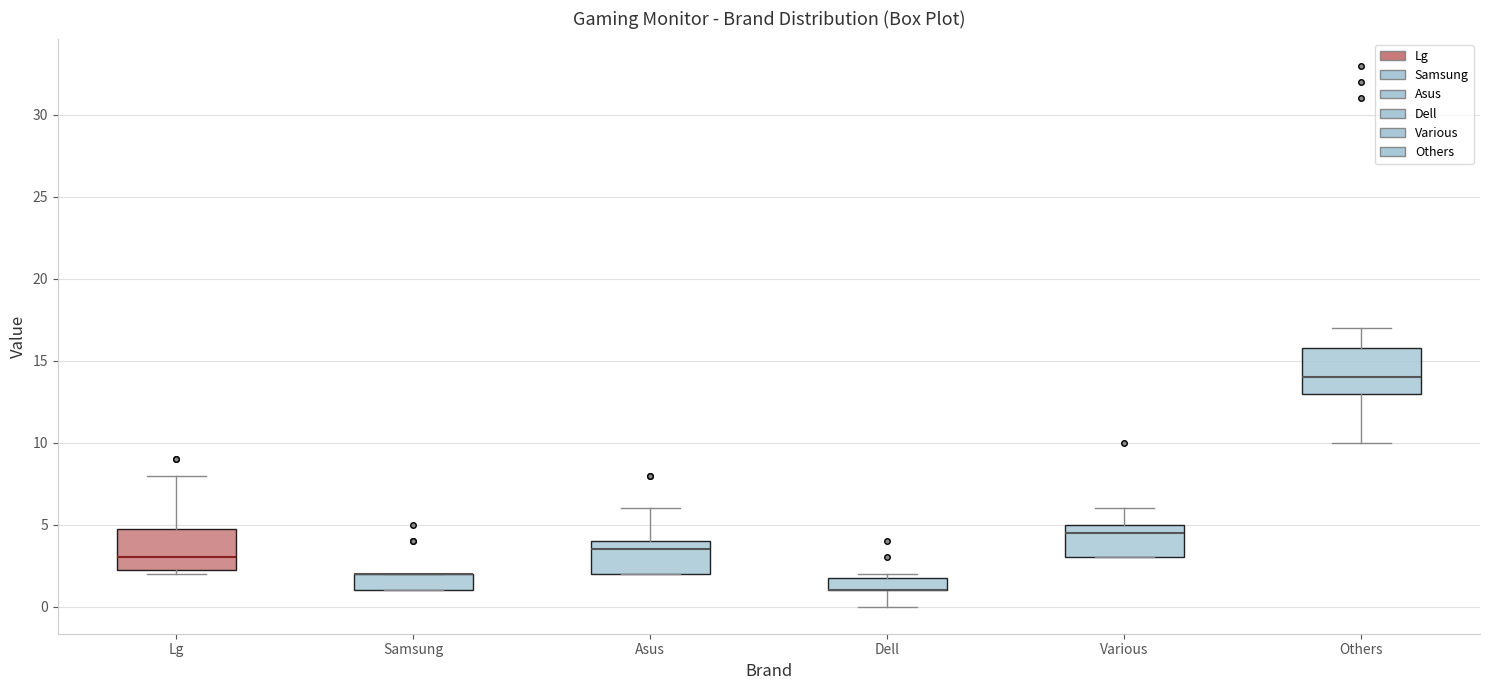

Where is the upper edge of the box for Various on the y-axis? The values are not printed on the chart, so give them approximately, as read against the axis.

5.0